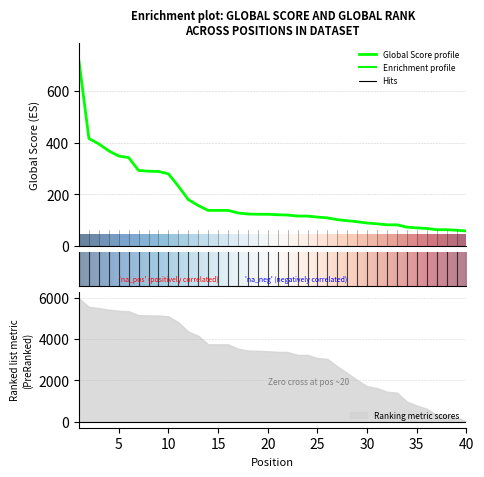

What is the minimum value shown in the chart?

58